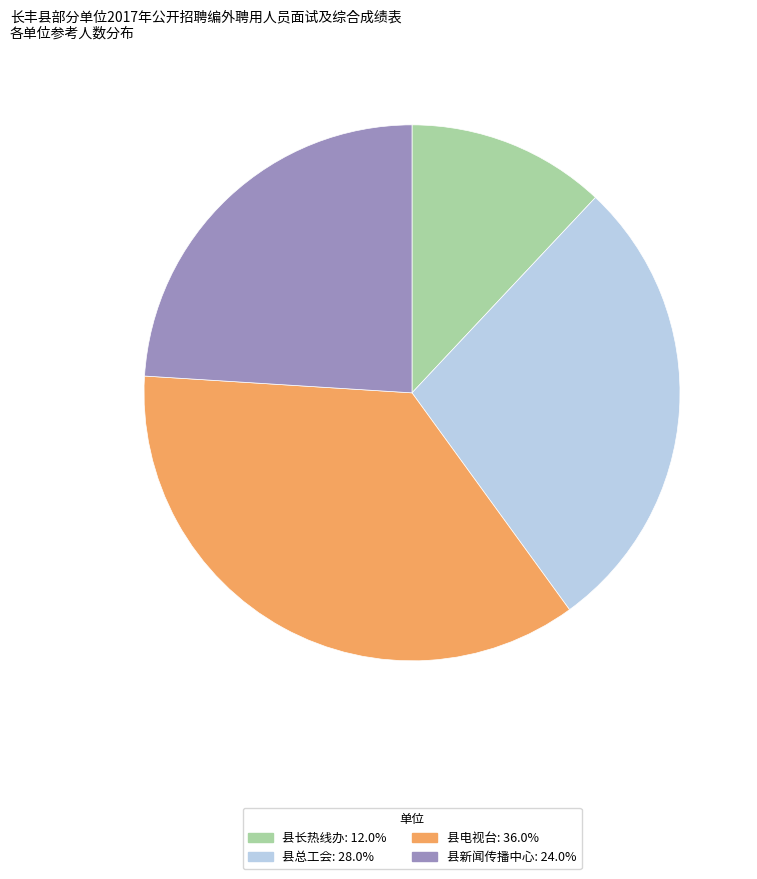

Count the number of slices in the pie.

4